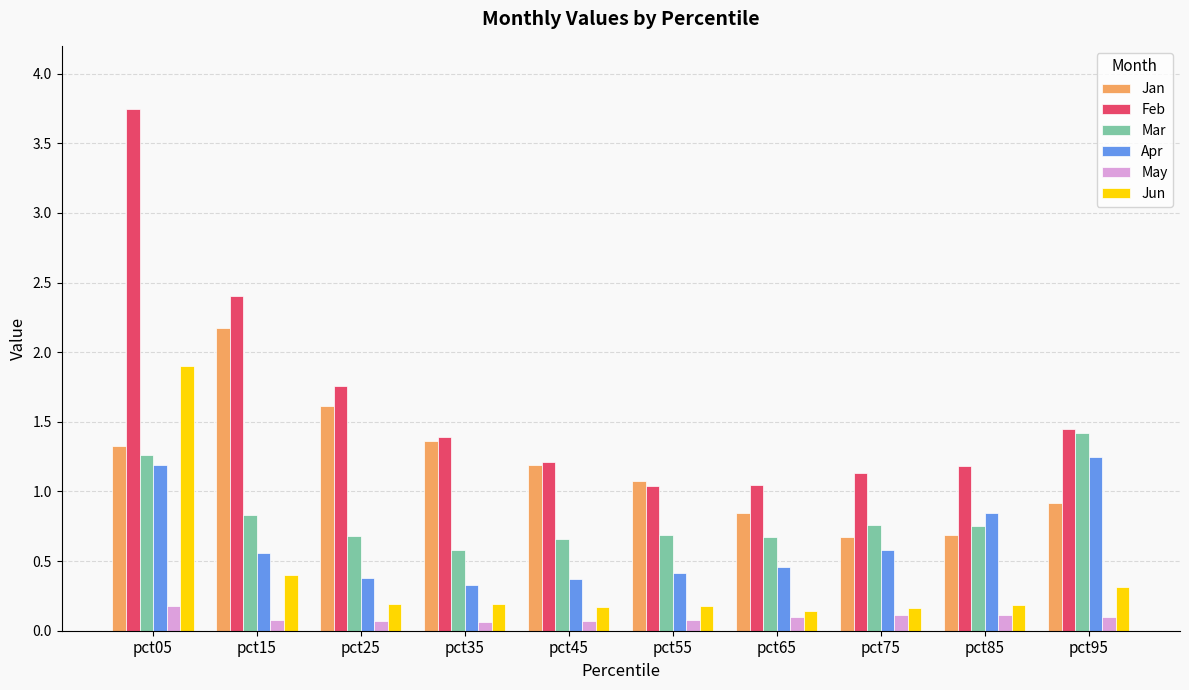

The value of Jan at pct15 is 1.3. True or false?

False